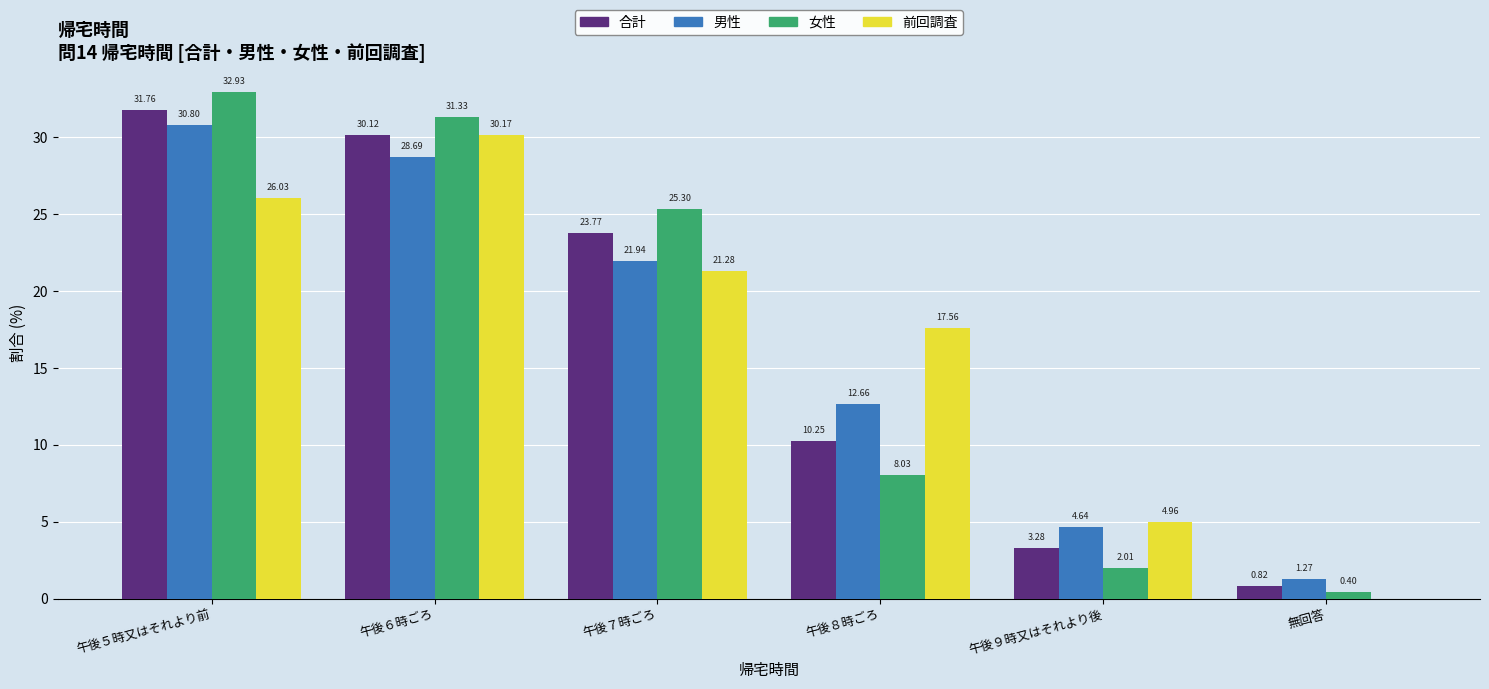

Where does the 前回調査 series first go above 21?

午後５時又はそれより前